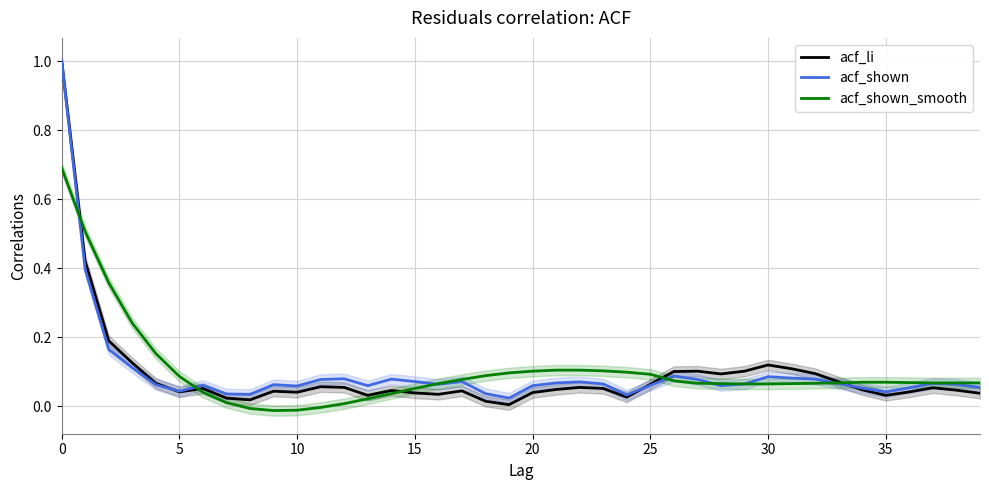

Count the number of data series in this chart.

3